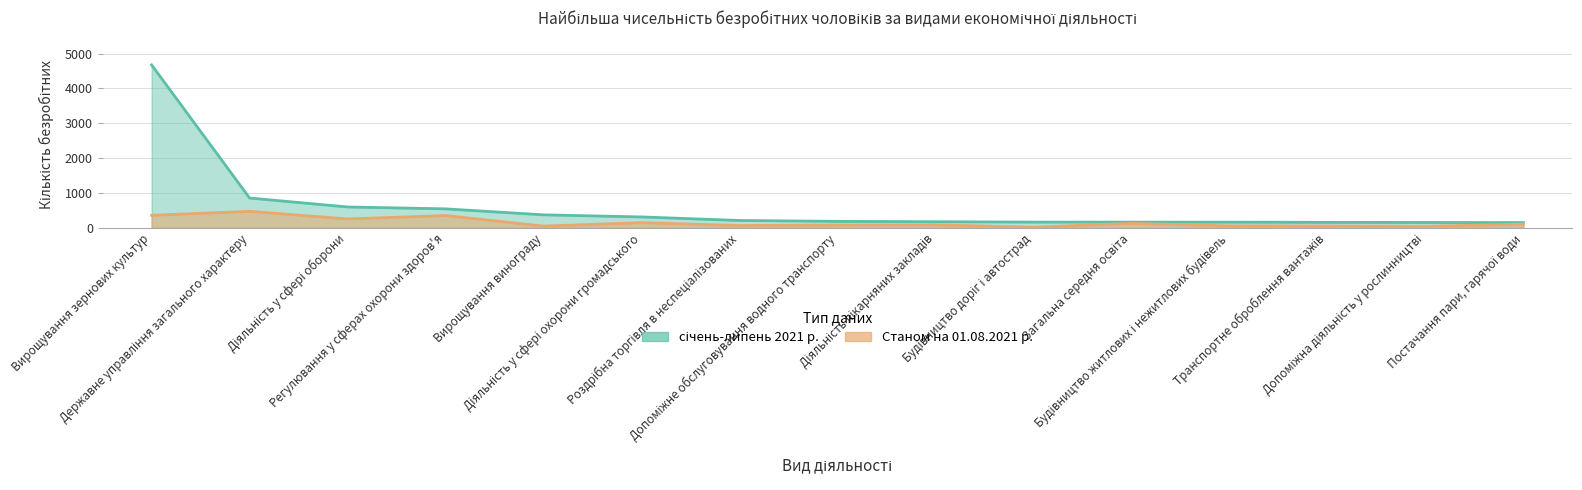

What is the difference between the maximum and minimum values in the Станом на 01.08.2021 р. series?

454